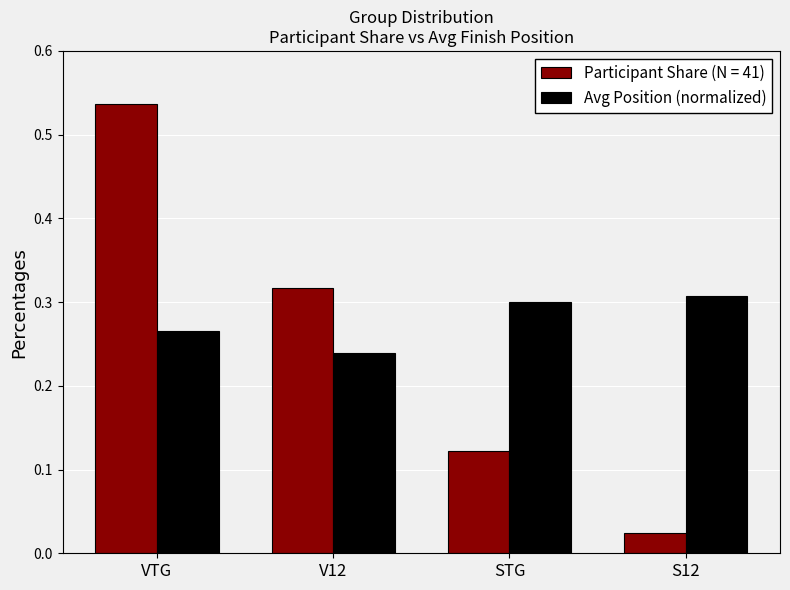

At which category does the chart reach its minimum across all series?

S12